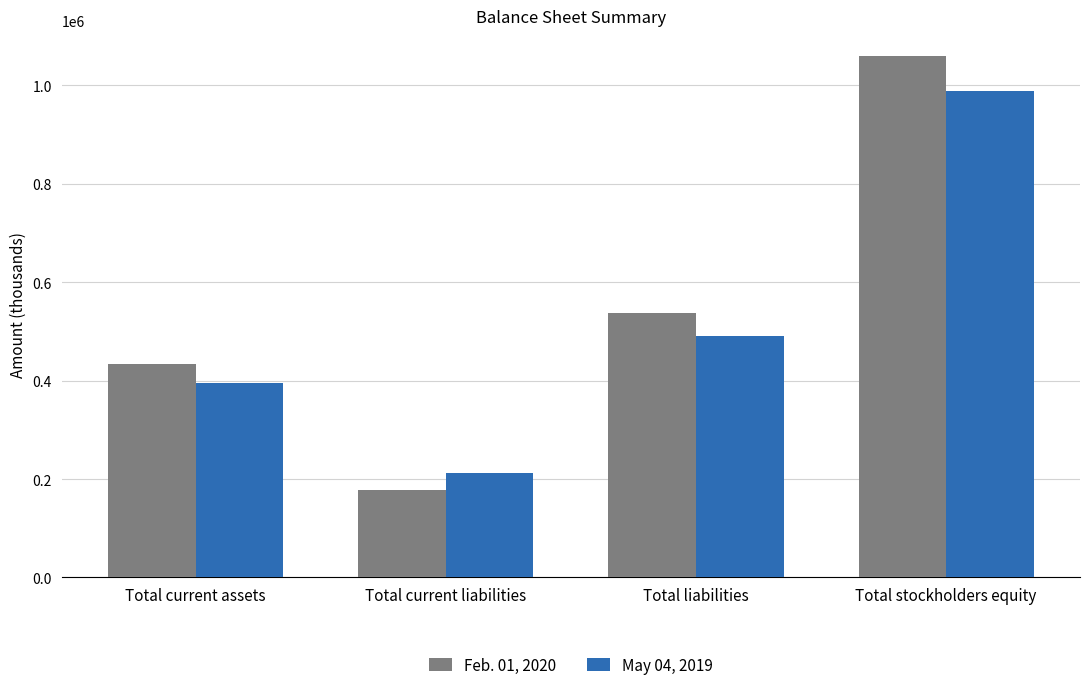

How many series are shown in this chart?

2